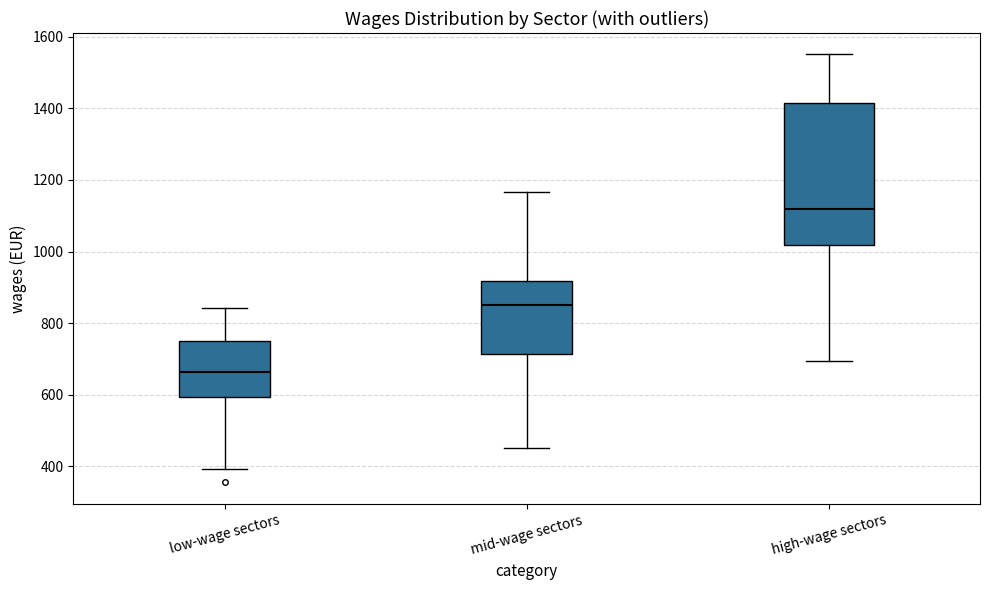

Reading left to right, read every box against the y-axis: the position of its median line, the range the box covers, and the ends of its whiskers. The values are not printed on the chart, so give them approximately, as read against the axis.

low-wage sectors: median 660, box 600 to 760, whiskers 400 to 840
mid-wage sectors: median 860, box 720 to 920, whiskers 460 to 1160
high-wage sectors: median 1120, box 1020 to 1420, whiskers 700 to 1560